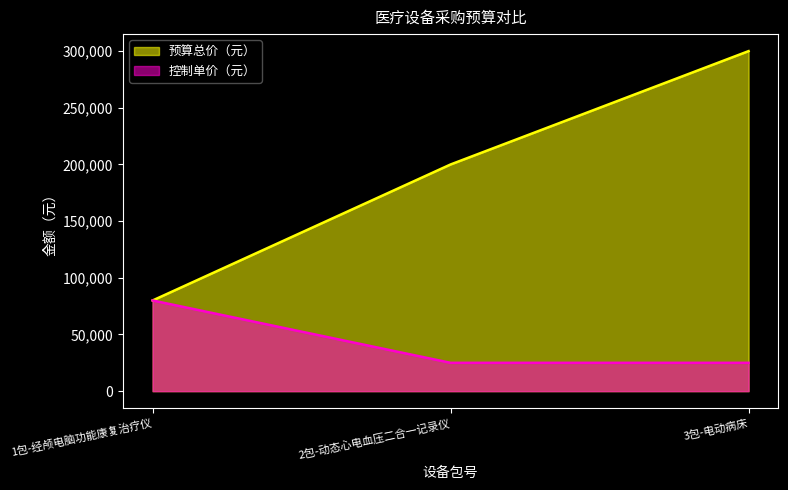

What is the average value of the 预算总价（元） series?

193333